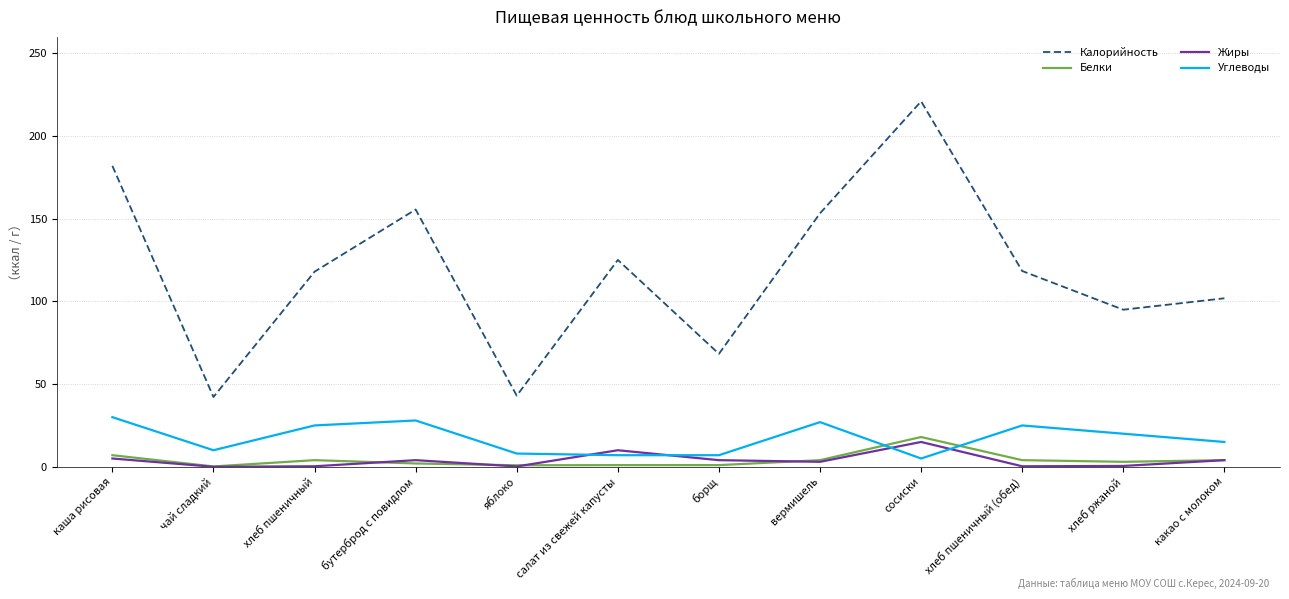

What is the sum of the Жиры values at чай сладкий and каша рисовая?

5.0